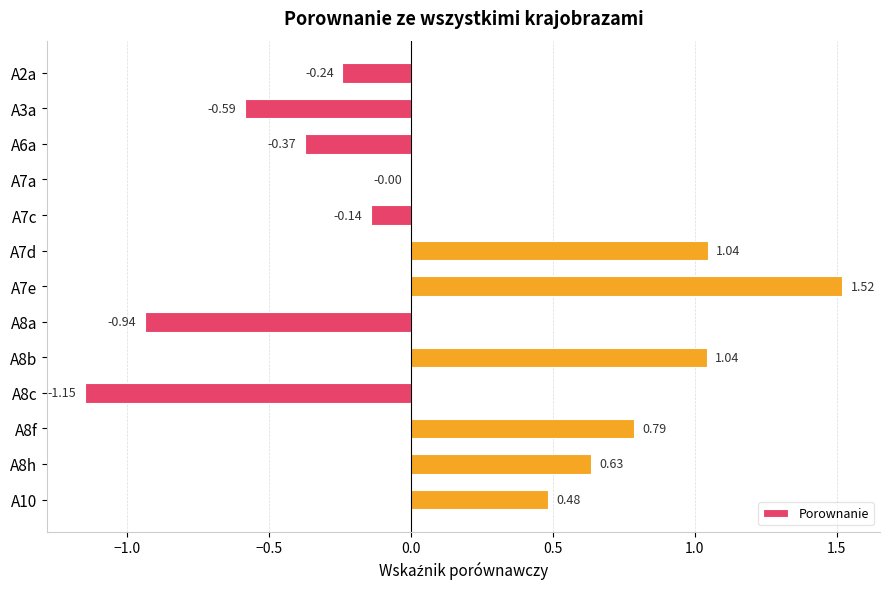

What is the change in value from A7a to A10?

+0.5